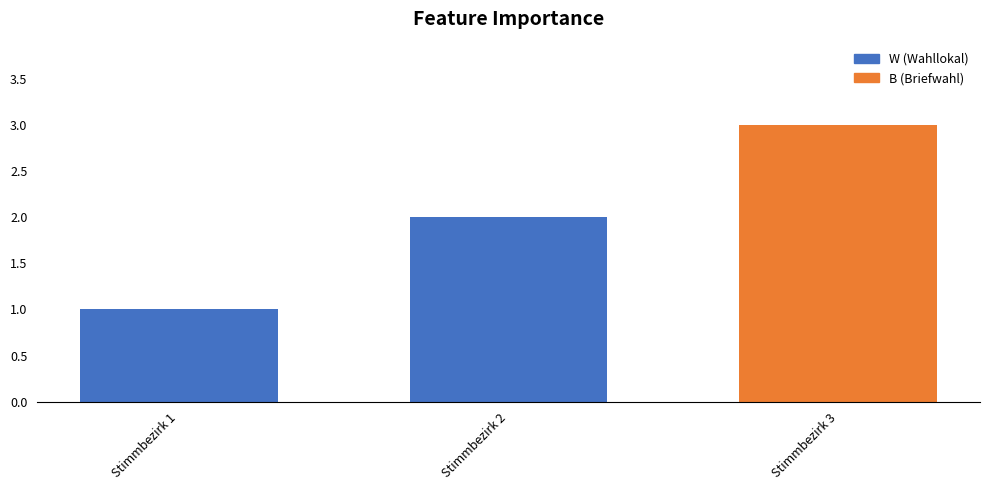

What is the sum of all values?

6